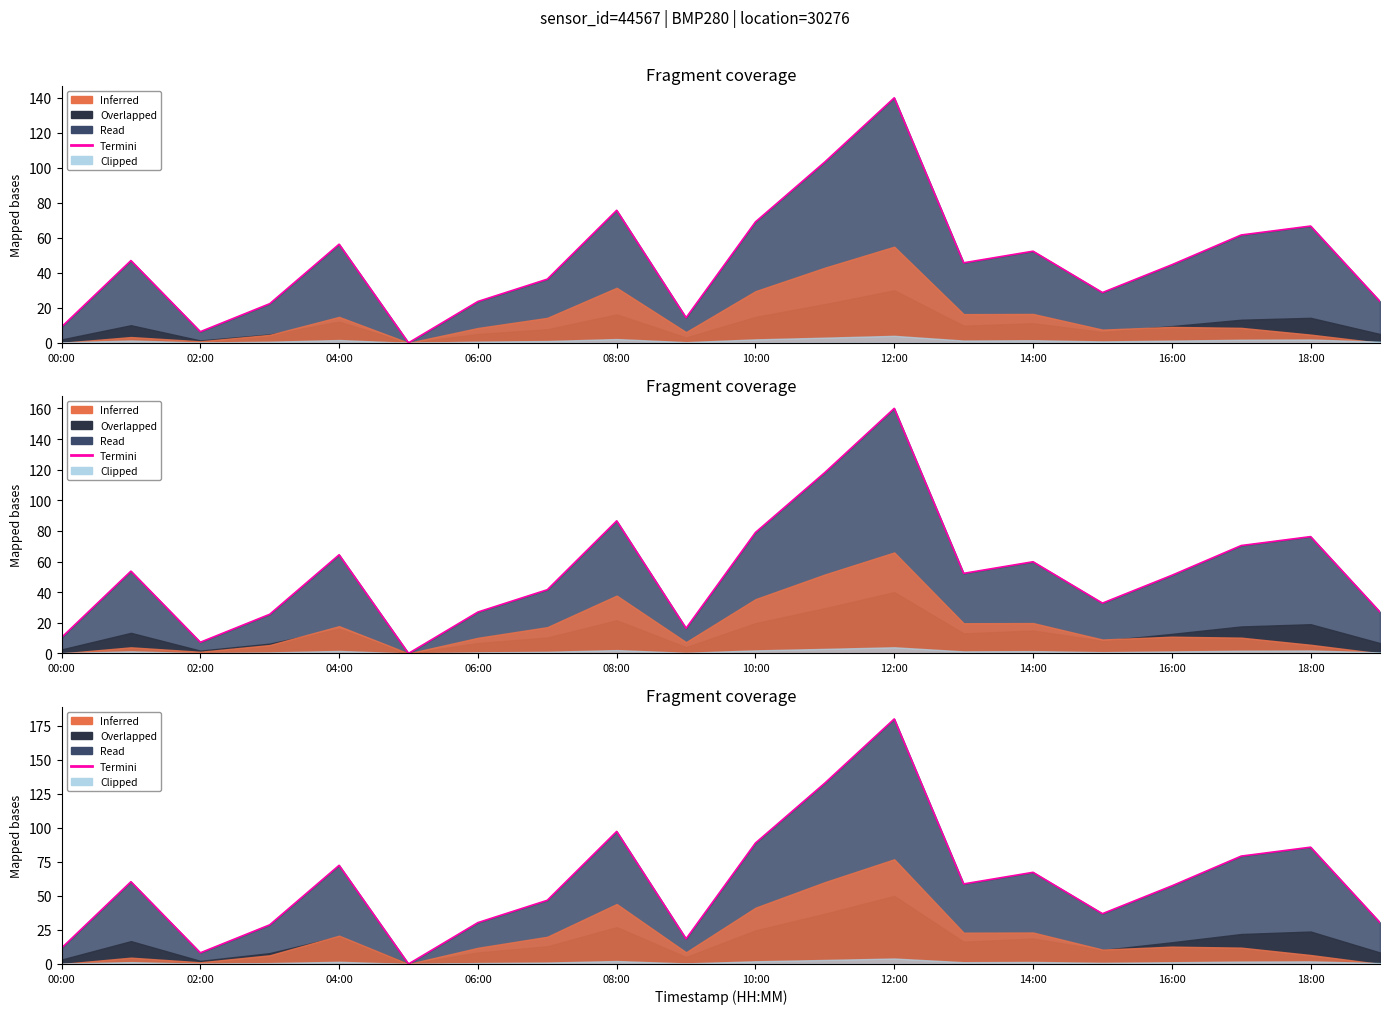

What is the difference between the maximum and minimum values?

180.0